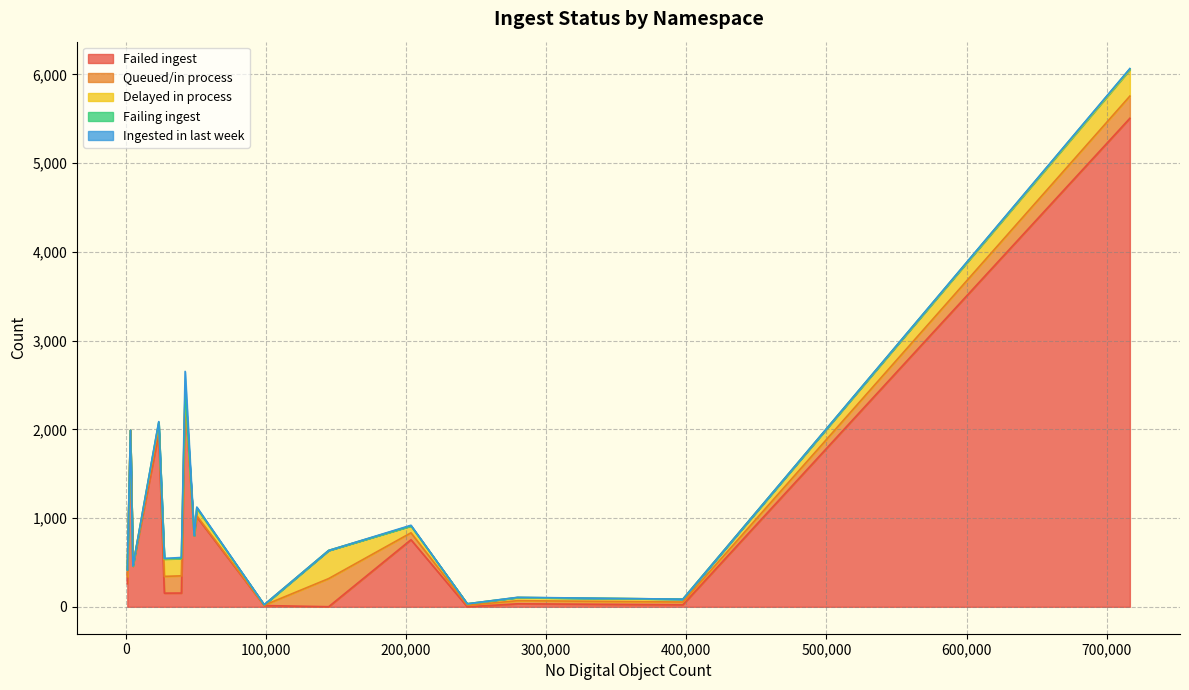

Rank the series by their maximum value, from lowest to highest.

Failing ingest, Ingested in last week, Queued/in process, Delayed in process, Failed ingest